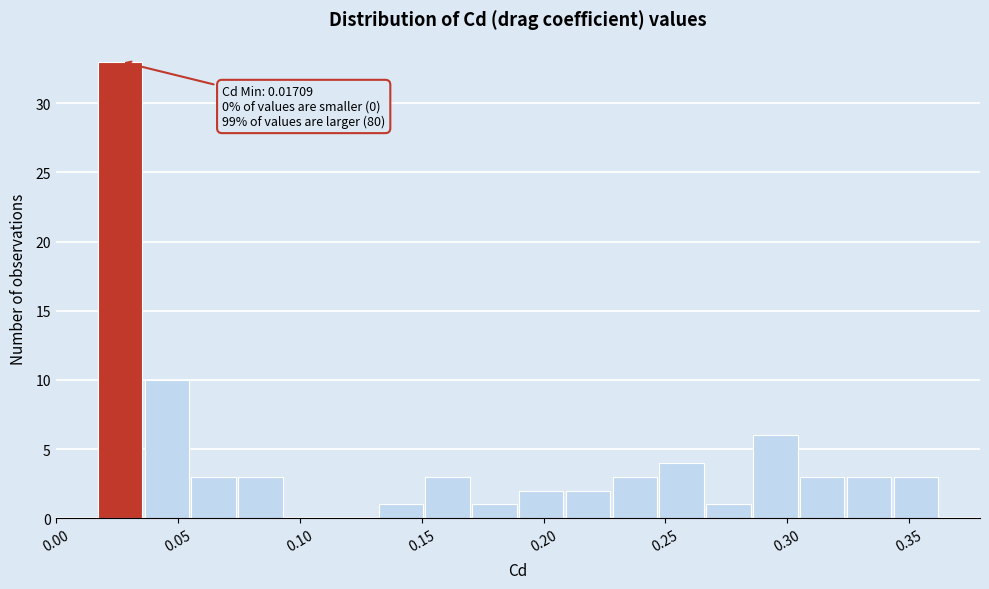

Around what value on the x-axis is the tallest bar? Give the approximate position of its centre, as read against the axis.

0.025